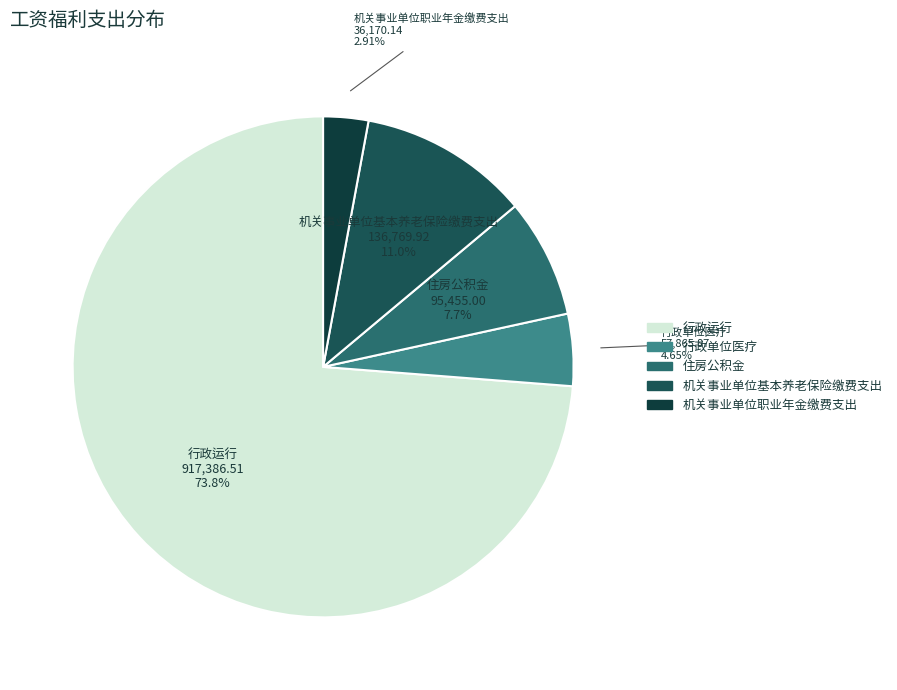

Combined, what portion of the pie is 住房公积金 and 机关事业单位职业年金缴费支出?

10.6%